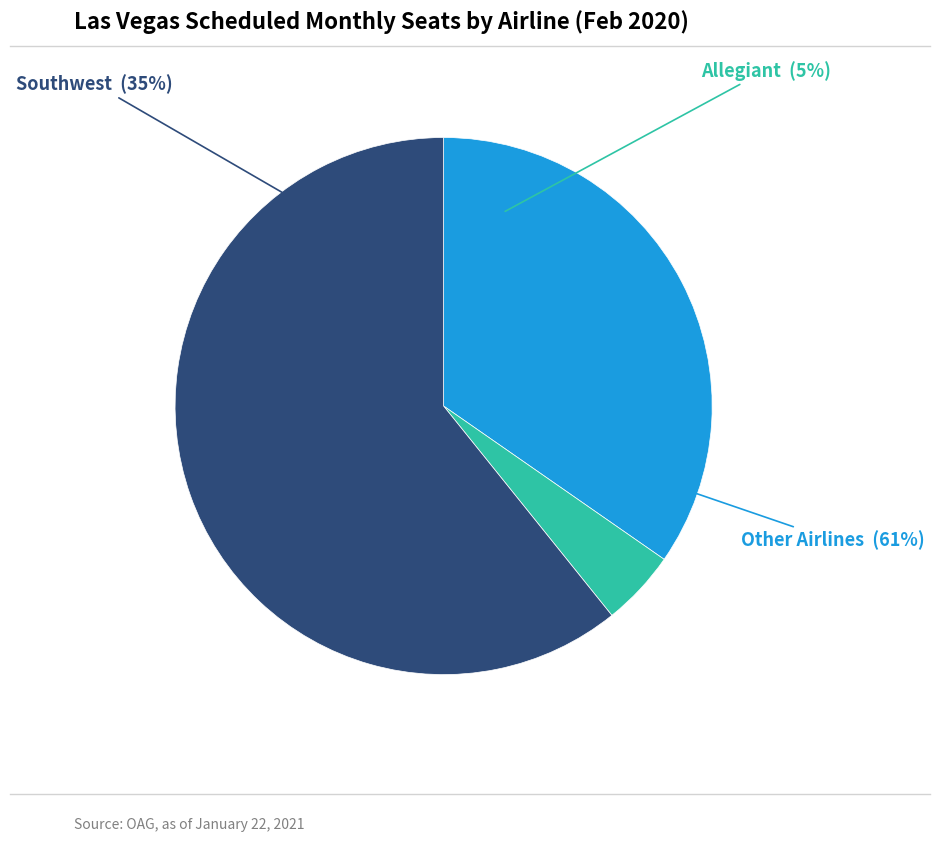

Do Frontier and Spirit together represent more than half of the pie?

No